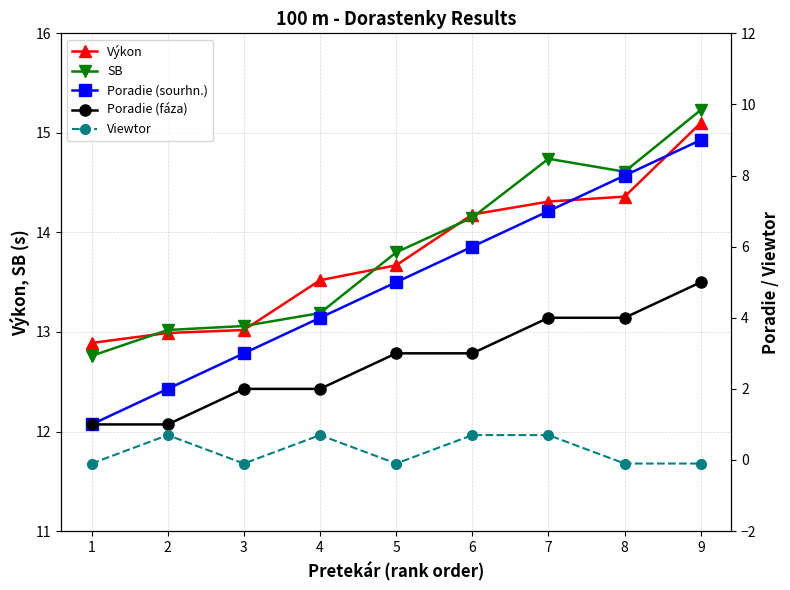

Which has a higher value, 9 or 1?

9